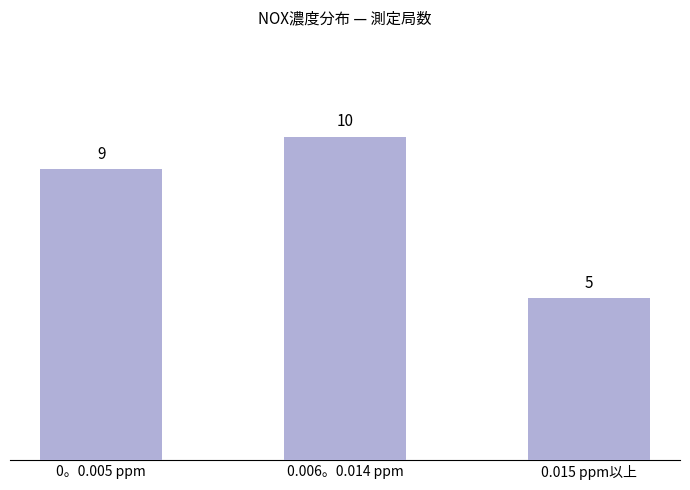

True or false: the data shows 12 at 0。0.005 ppm.

False